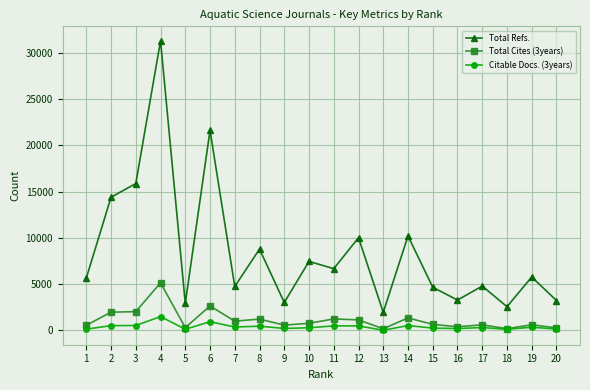

The value of Total Refs. at 19 is 9970. True or false?

False